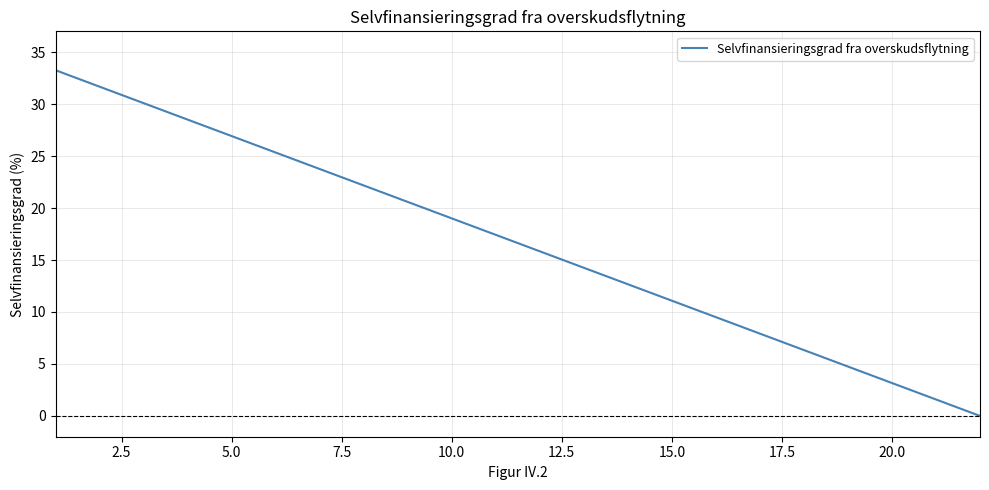

What is the difference between the maximum and minimum values?

33.3